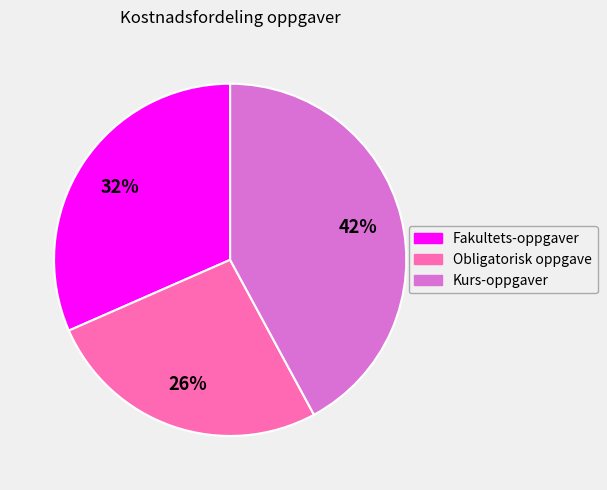

Is the sum of Obligatorisk oppgave and Fakultets-oppgaver greater than half?

Yes